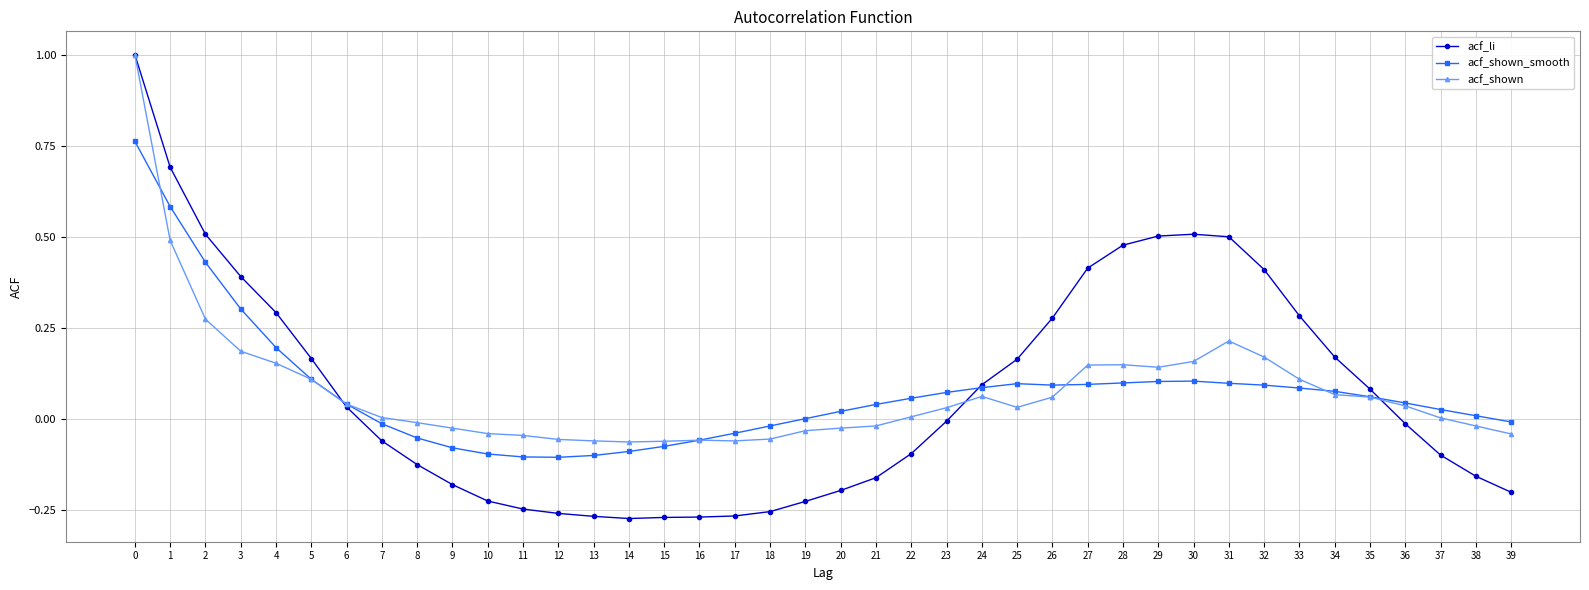

Which series changed the most between 5 and 22?

acf_li